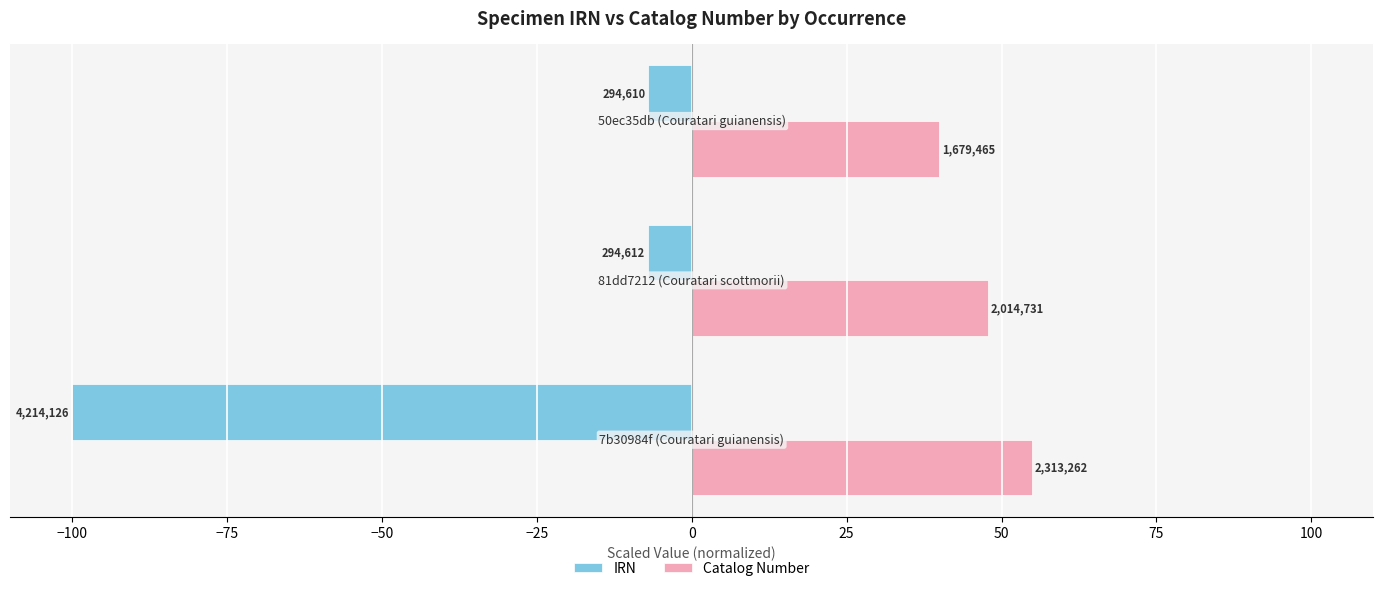

Reading left to right, what are all the values shown in this chart?

IRN: -100.0	-7.0	-7.0
Catalog Number: 54.9	47.8	39.9